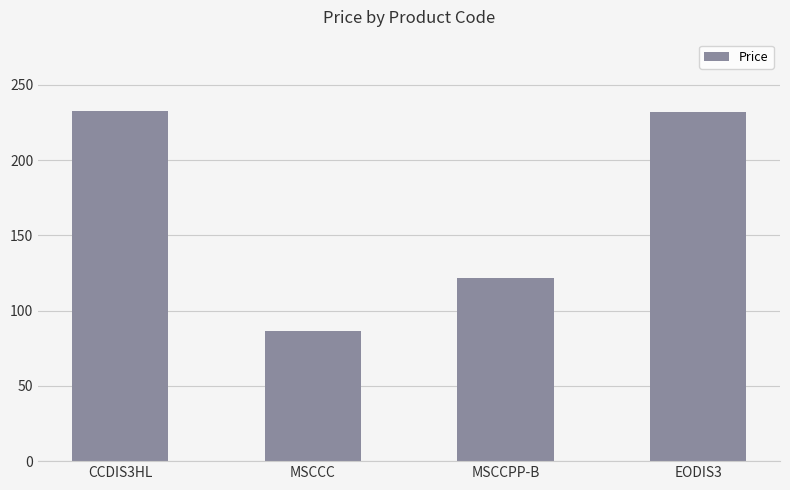

At which label does the data first exceed 232?

CCDIS3HL